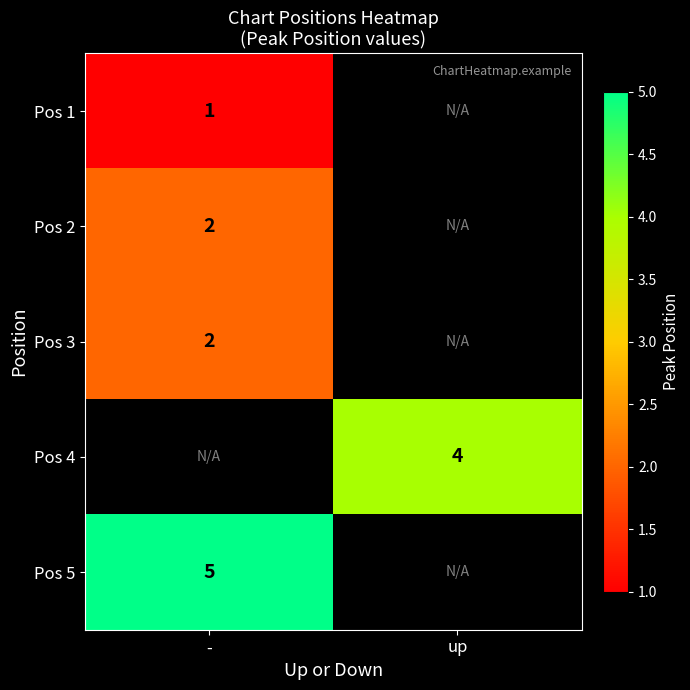

At which category does the chart reach its peak across all series?

-